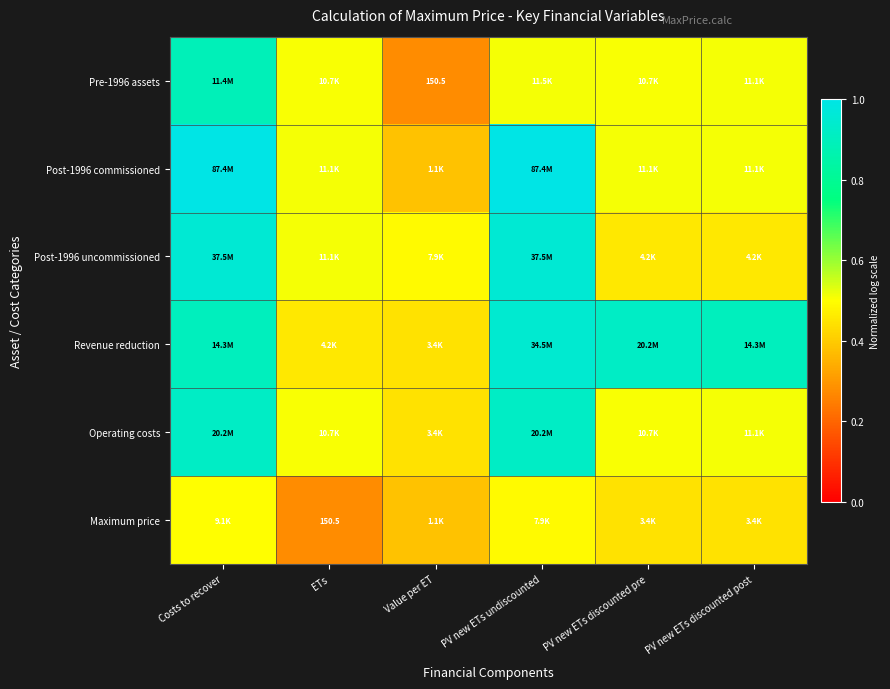

At how many categories does at least one series exceed 0?

6